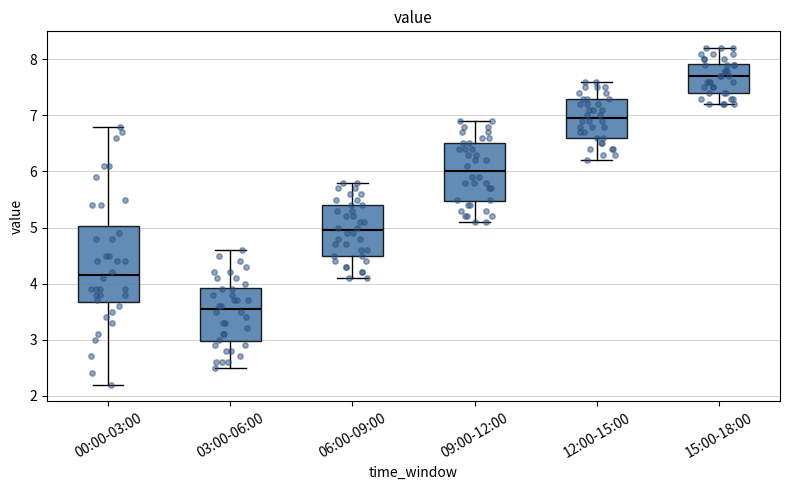

Which box's median line is the highest?

15:00-18:00